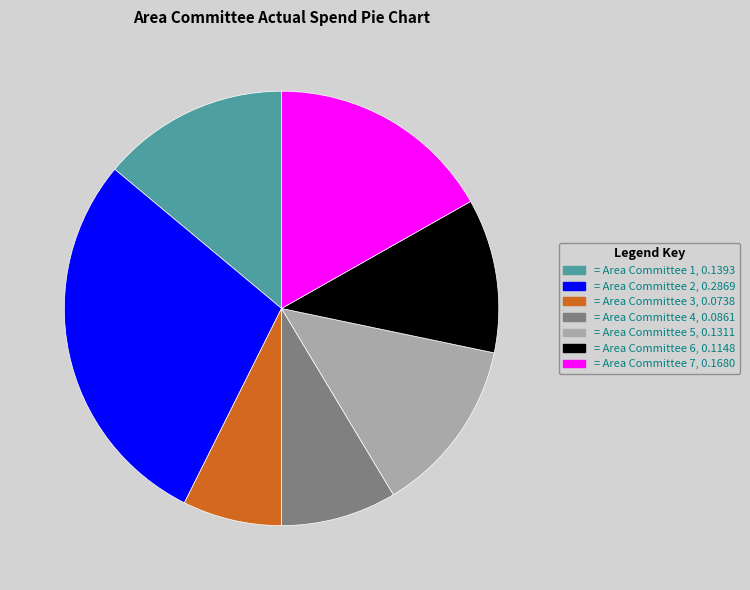

Is there a majority slice in this chart?

No